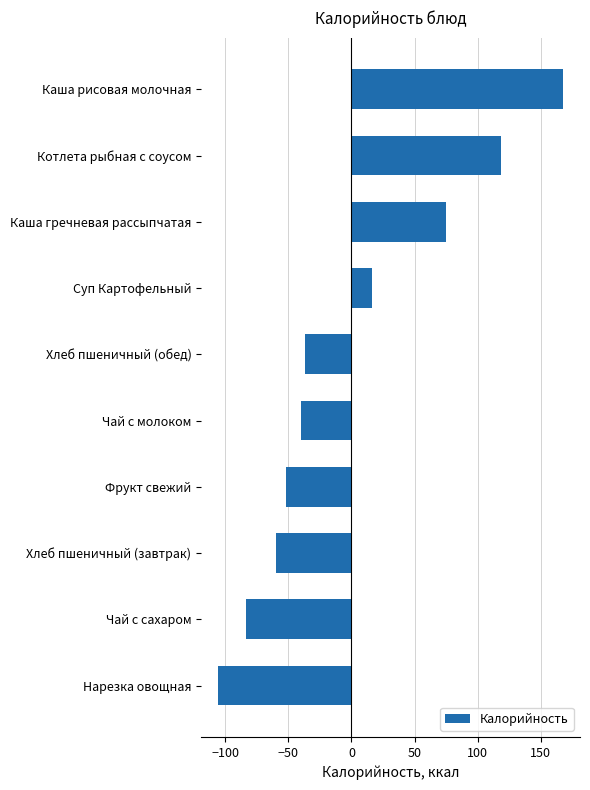

What is the approximate value at Каша гречневая рассыпчатая?

74.6